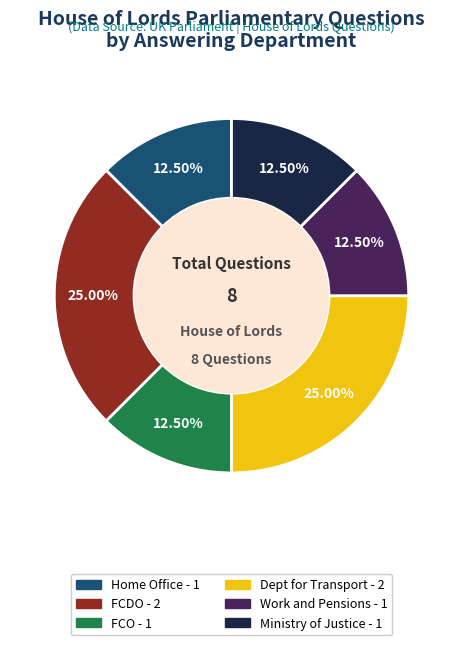

Is there a majority slice in this chart?

No